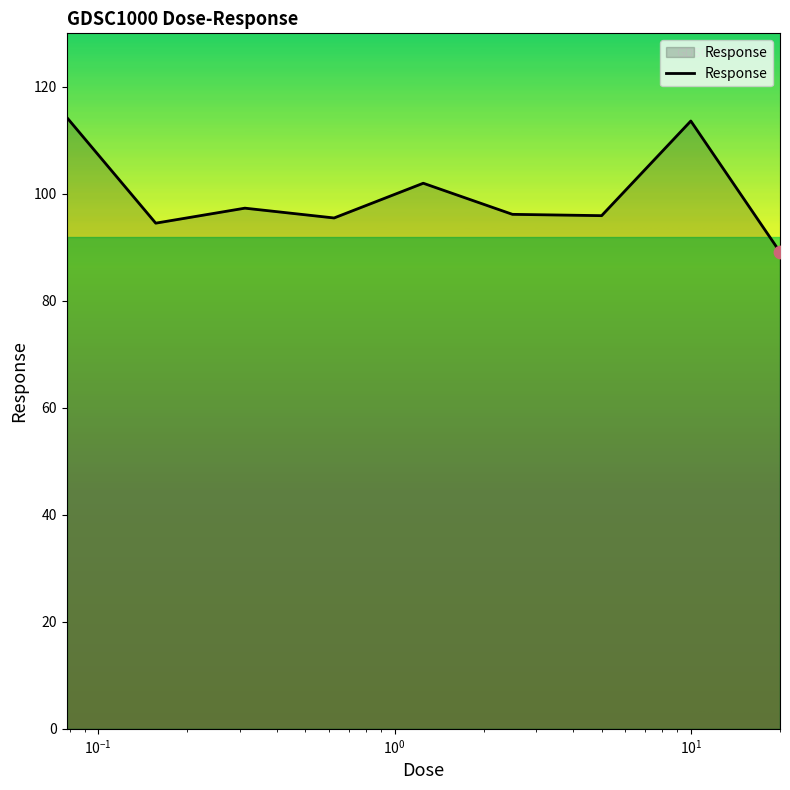

What is the greatest value displayed?

114.3